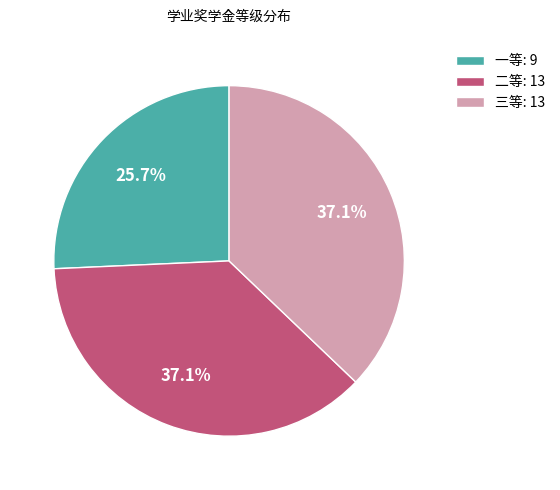

What is the ratio of the value at 二等: 13 to the value at 三等: 13?

1.0